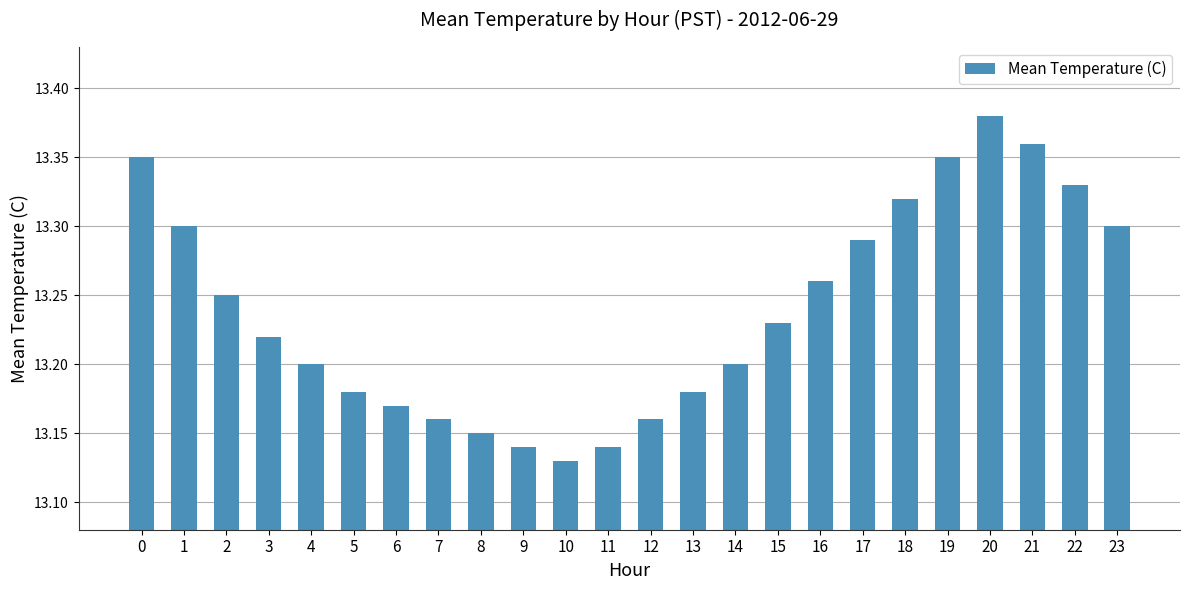

Is it true that the value at 1 is 13.3?

True